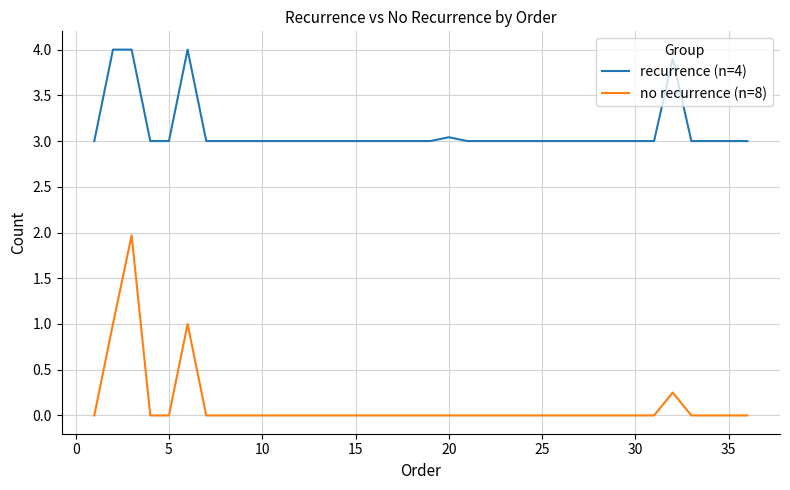

How many distinct data groups are displayed?

2